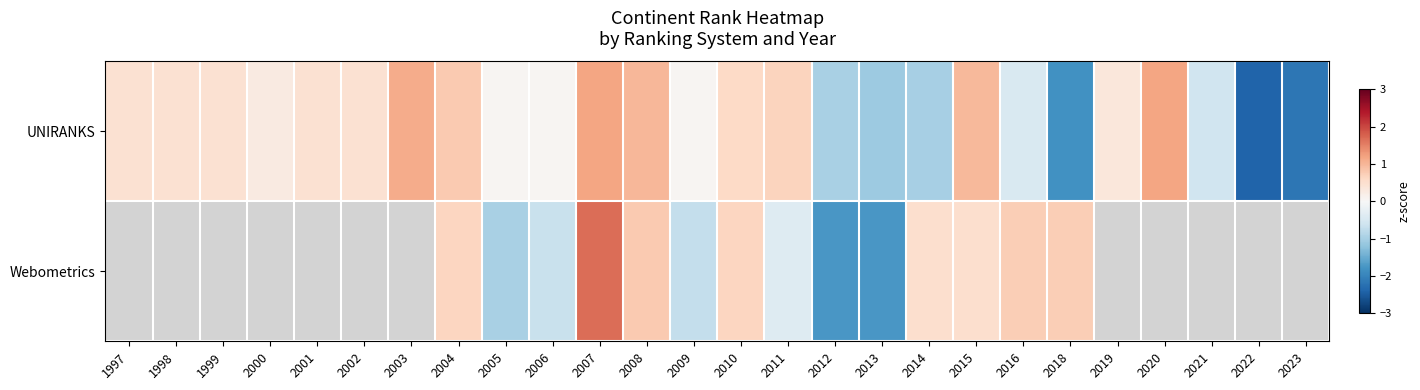

How many distinct data groups are displayed?

2